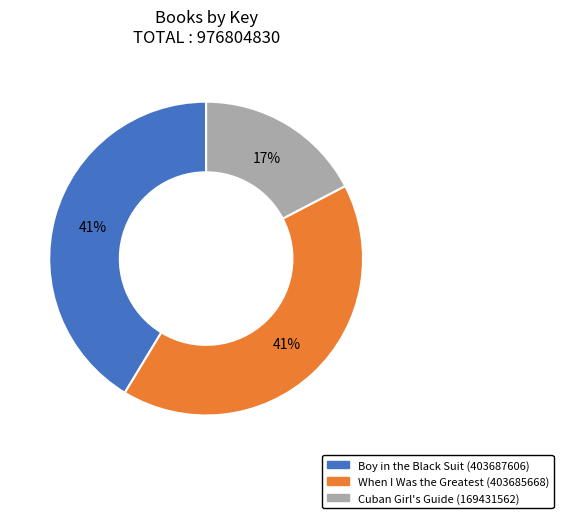

How many slices are in this pie chart?

3